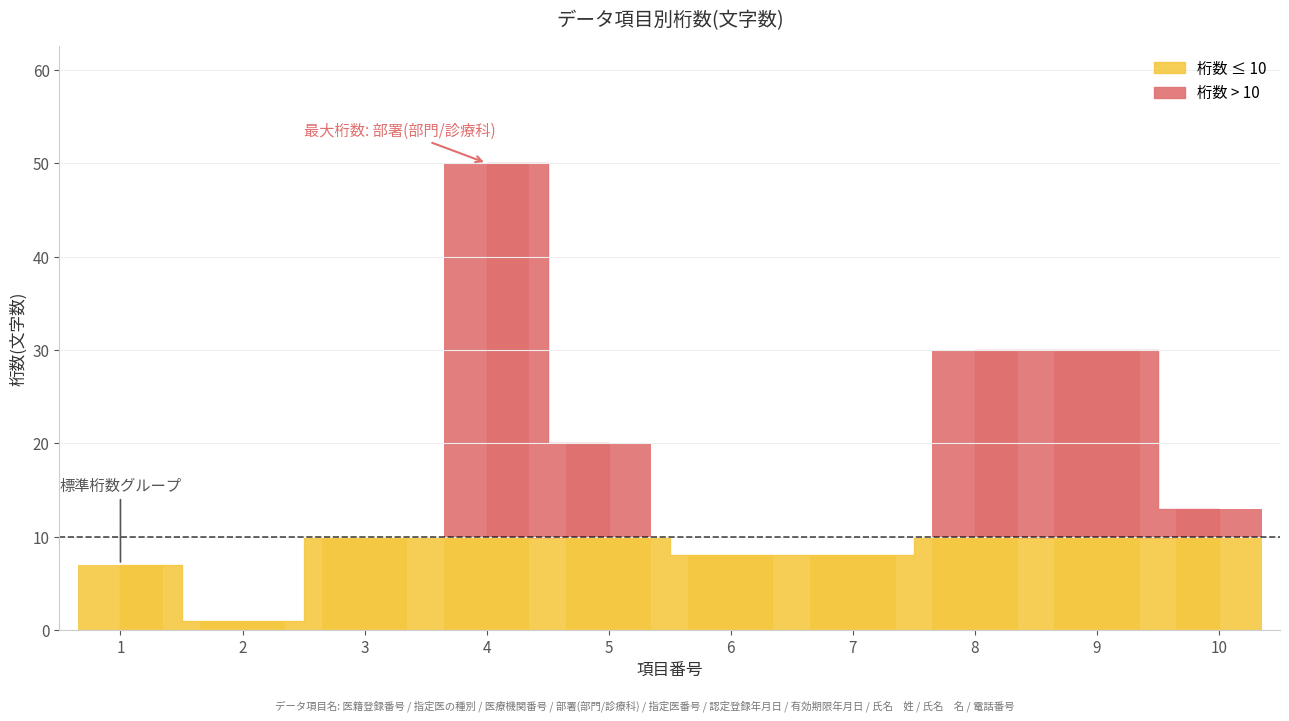

Are the bars grouped side by side (vs. stacked)?

No